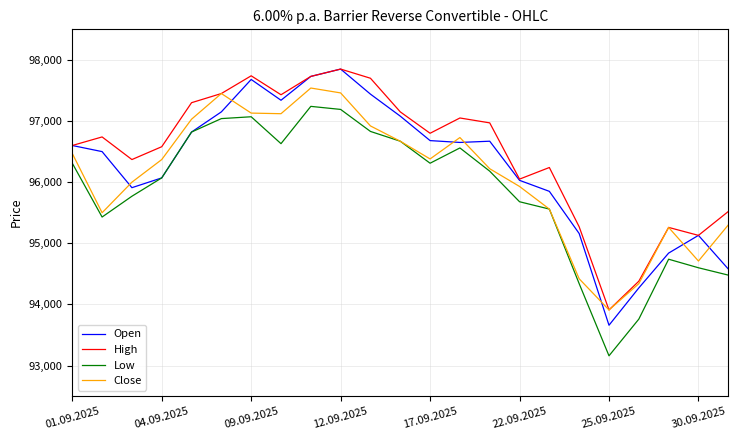

True or false: Open and Close intersect in this chart.

True